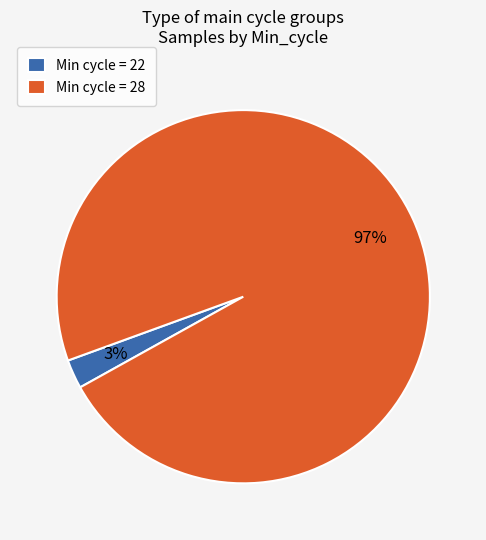

Which category has the biggest portion of the pie?

Min cycle = 28